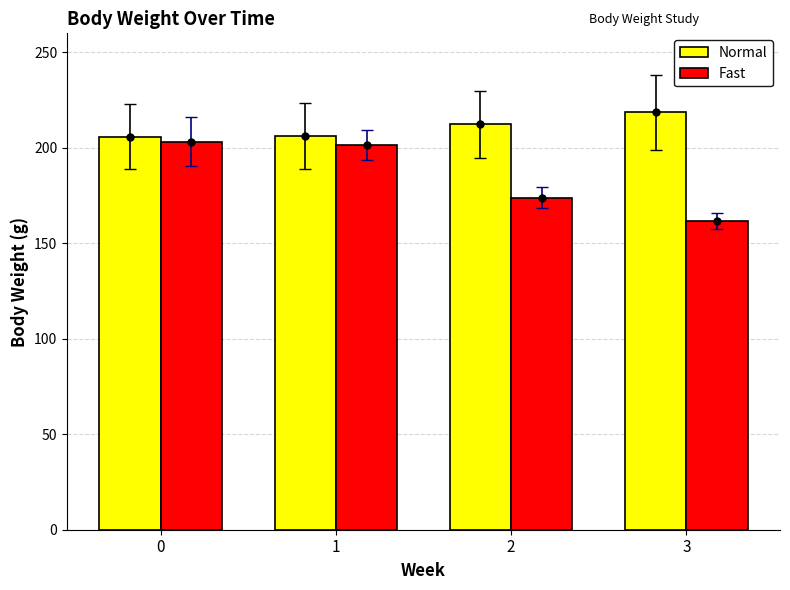

Where is Fast nearest to the value 182?

2